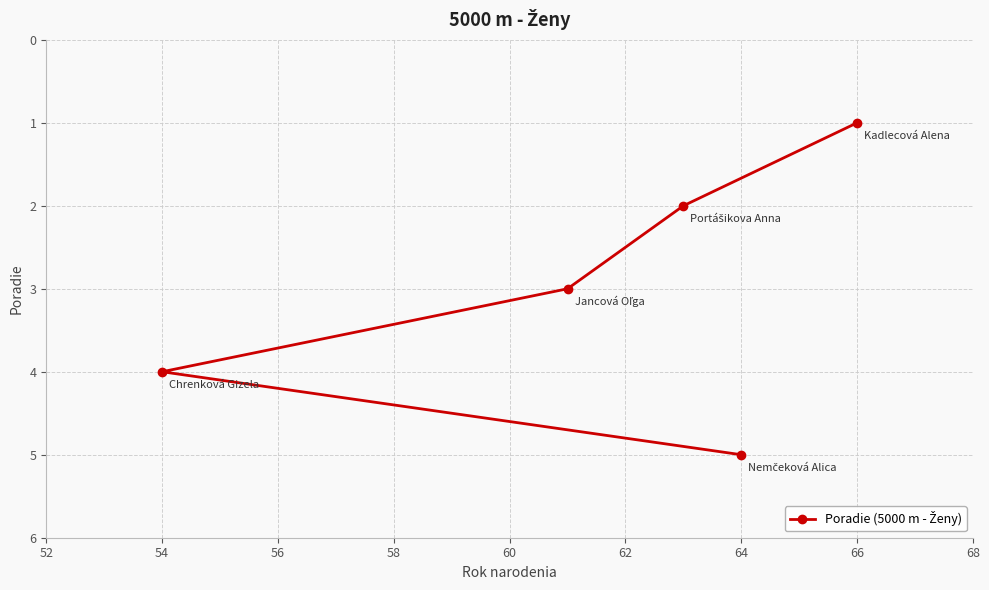

True or false: there are more than 1 points higher than both neighbors.

False